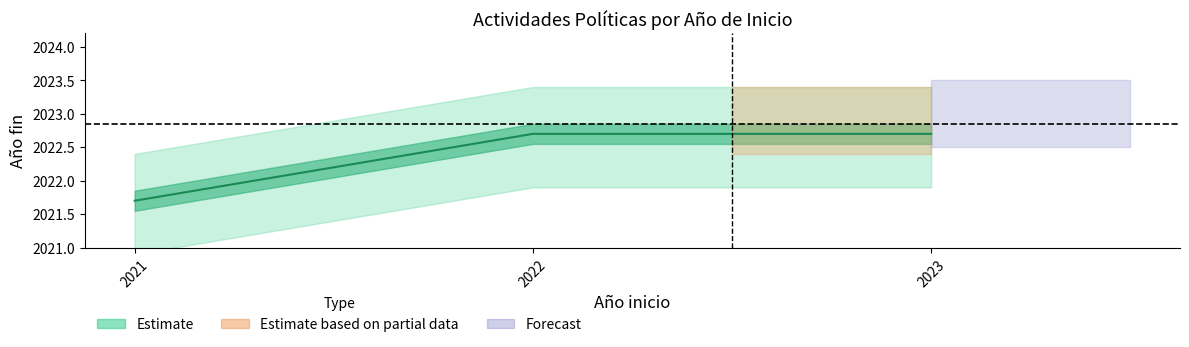

The chart shows a value of 2022.7 at 2023. True or false?

True